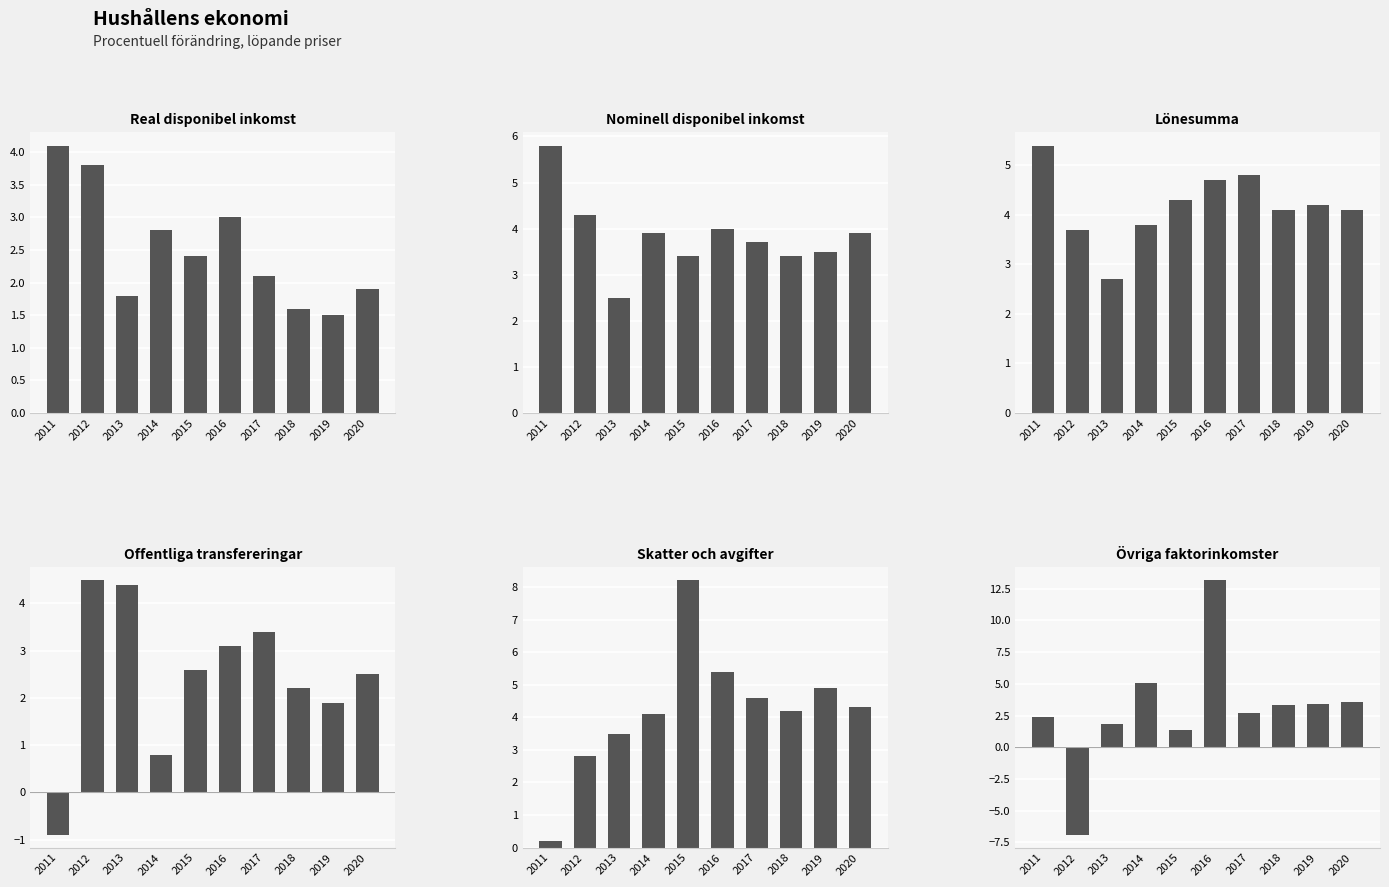

What is the total value across all series at 2019?

19.4